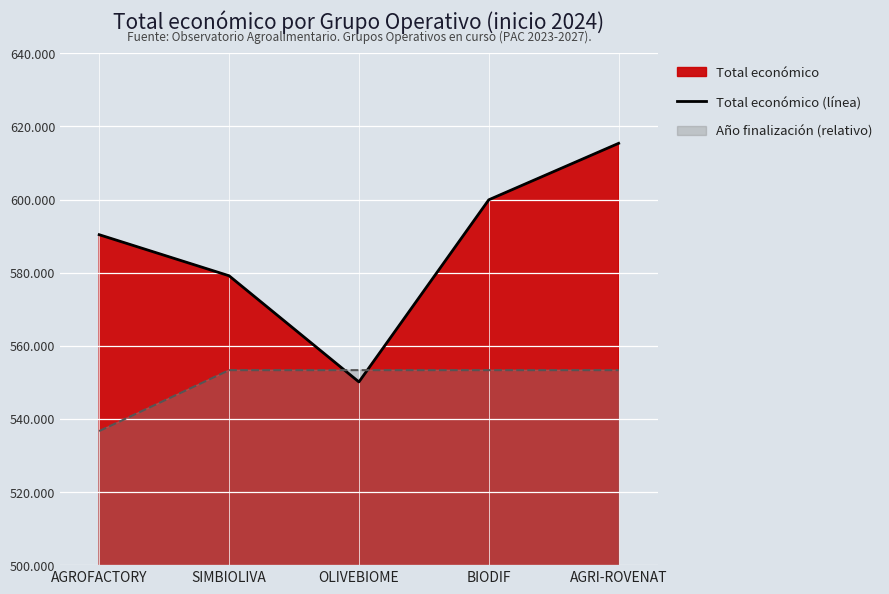

The value at OLIVEBIOME is 550111. True or false?

True